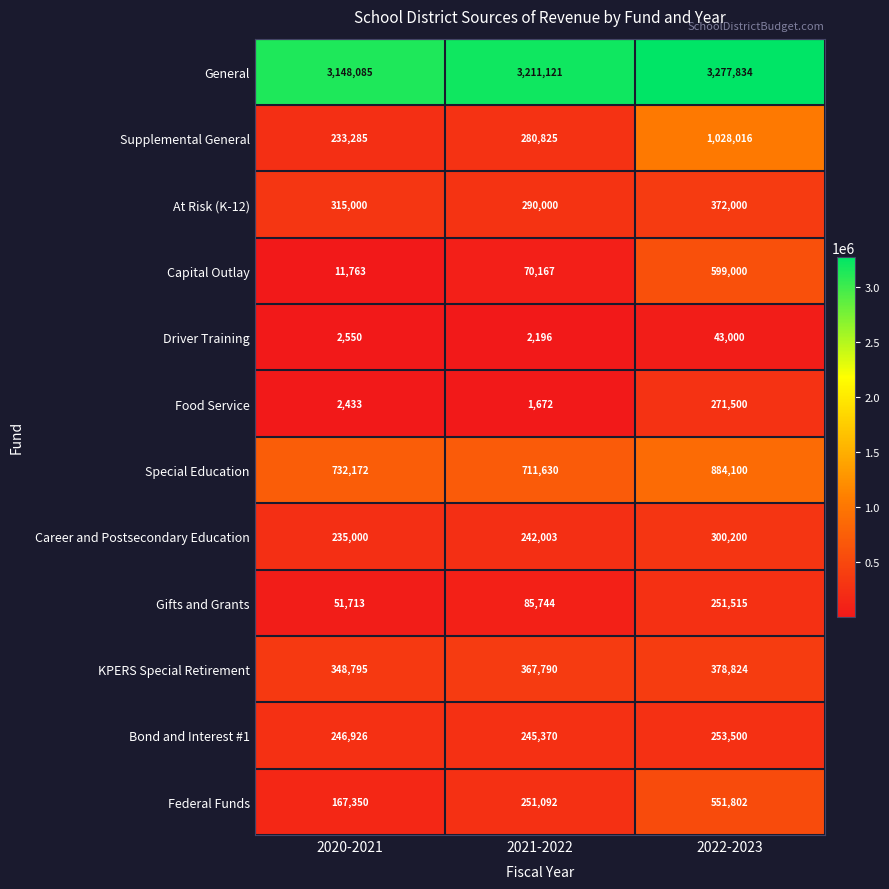

Rank the categories by KPERS Special Retirement value from highest to lowest.

2022-2023, 2021-2022, 2020-2021